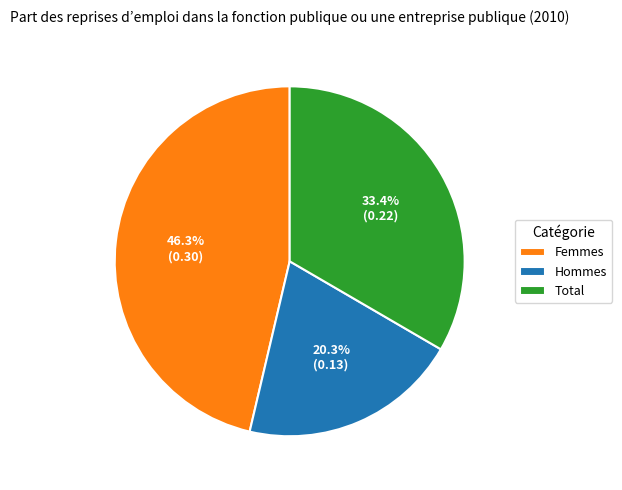

To the nearest percent, what portion does Hommes represent?

20%